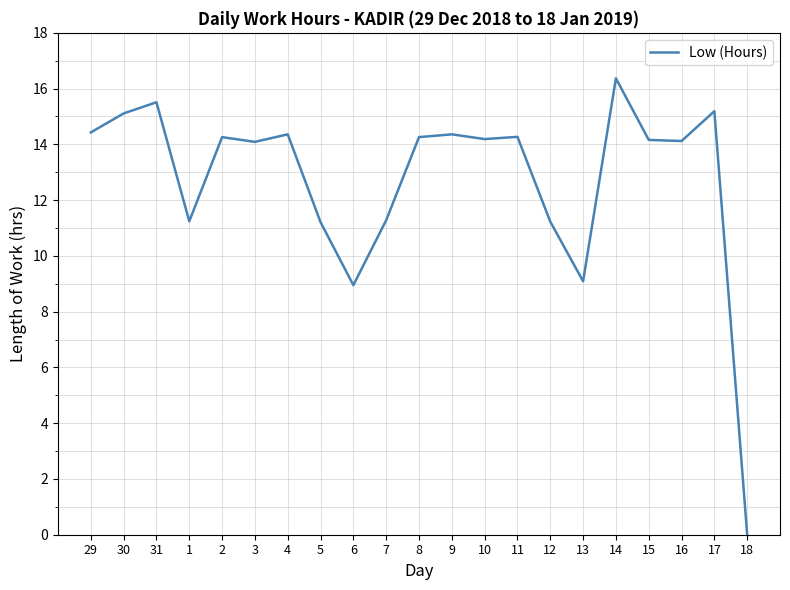

What is the maximum value shown in the chart?

16.4